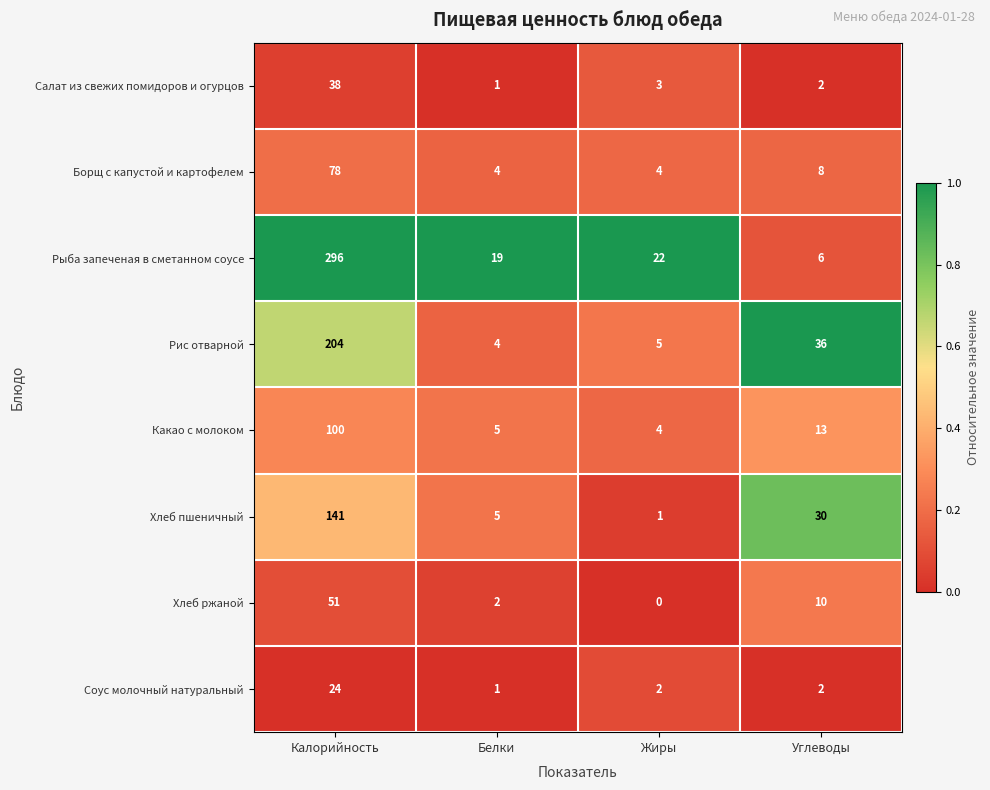

Which series has the largest total across all categories?

Рыба запеченая в сметанном соусе